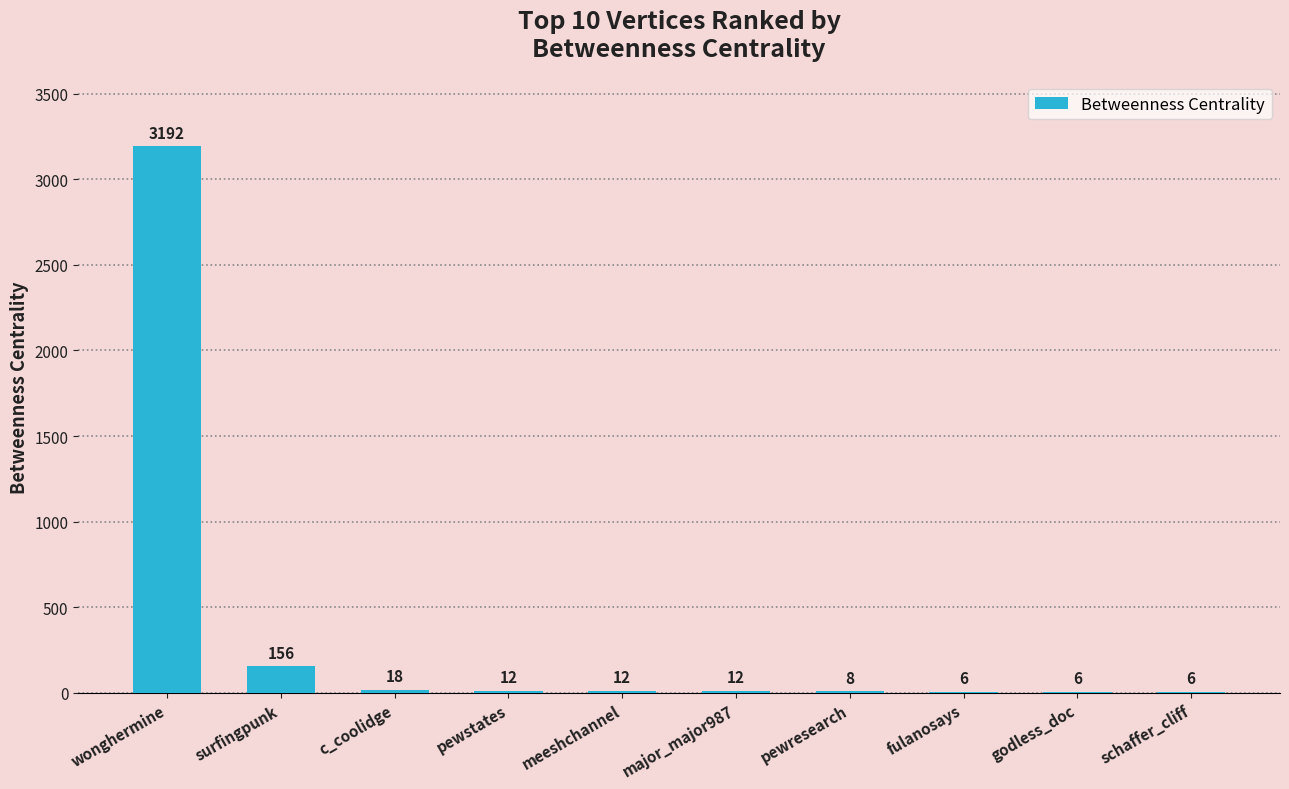

Reading right to left, list all the values displayed in this chart.

6	6	6	8	12	12	12	18	156	3192